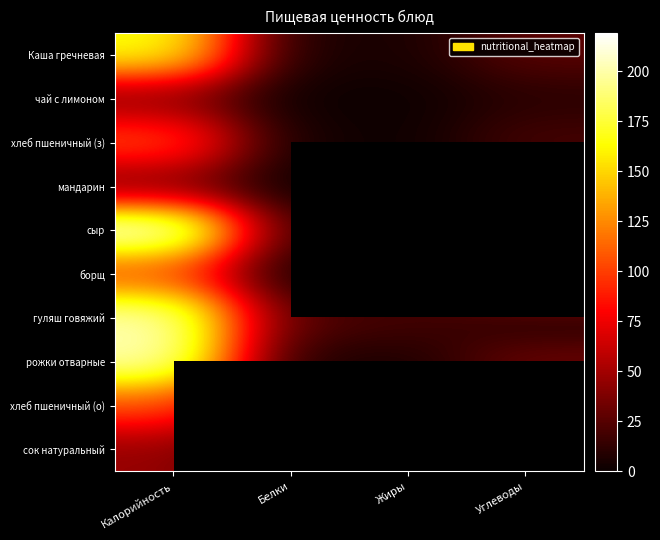

At how many categories does at least one series exceed 83?

2